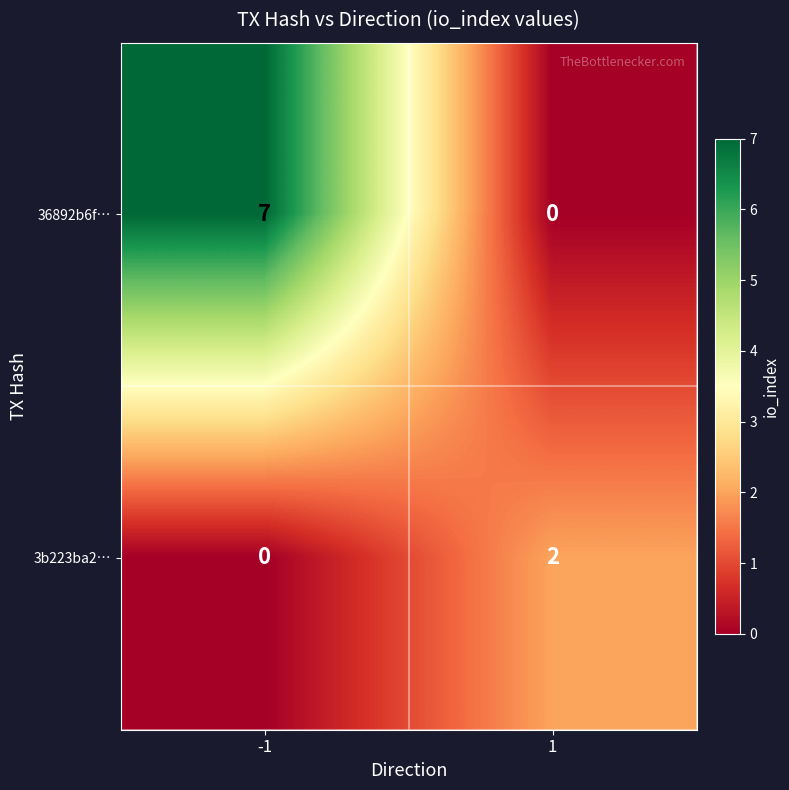

Rank the series by their average value, from highest to lowest.

36892b6f…, 3b223ba2…